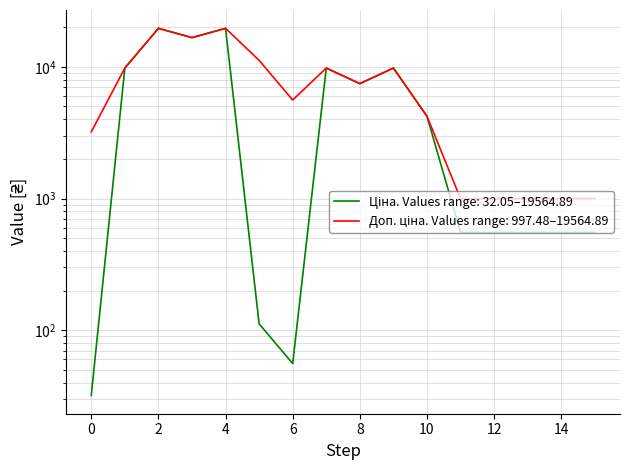

True or false: Доп. ціна and Ціна cross at least once.

False